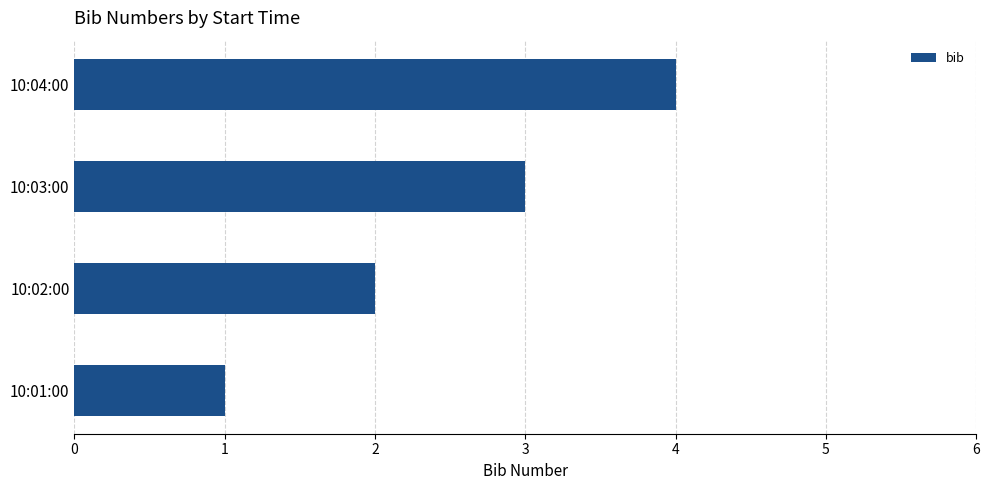

What is the smallest value displayed?

1